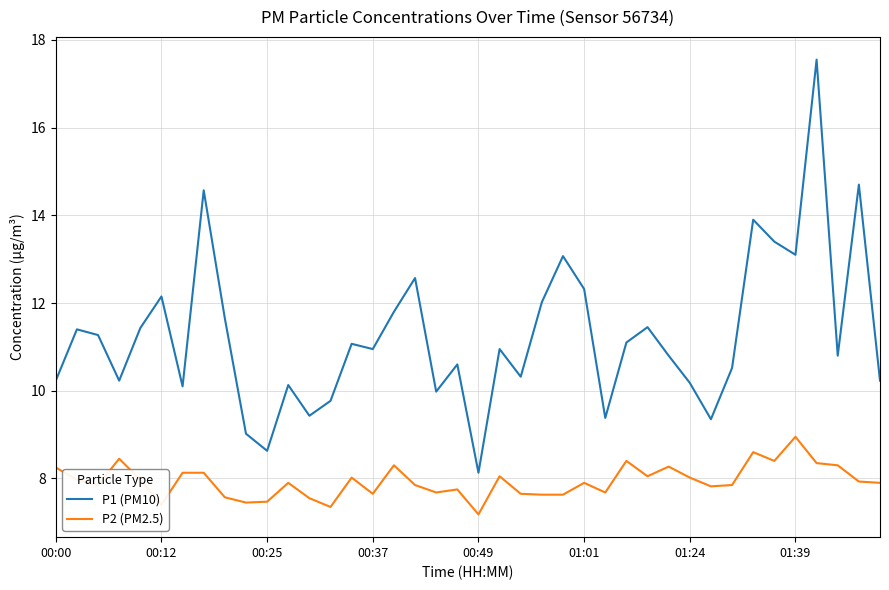

True or false: P1 (PM10) and P2 (PM2.5) intersect in this chart.

False